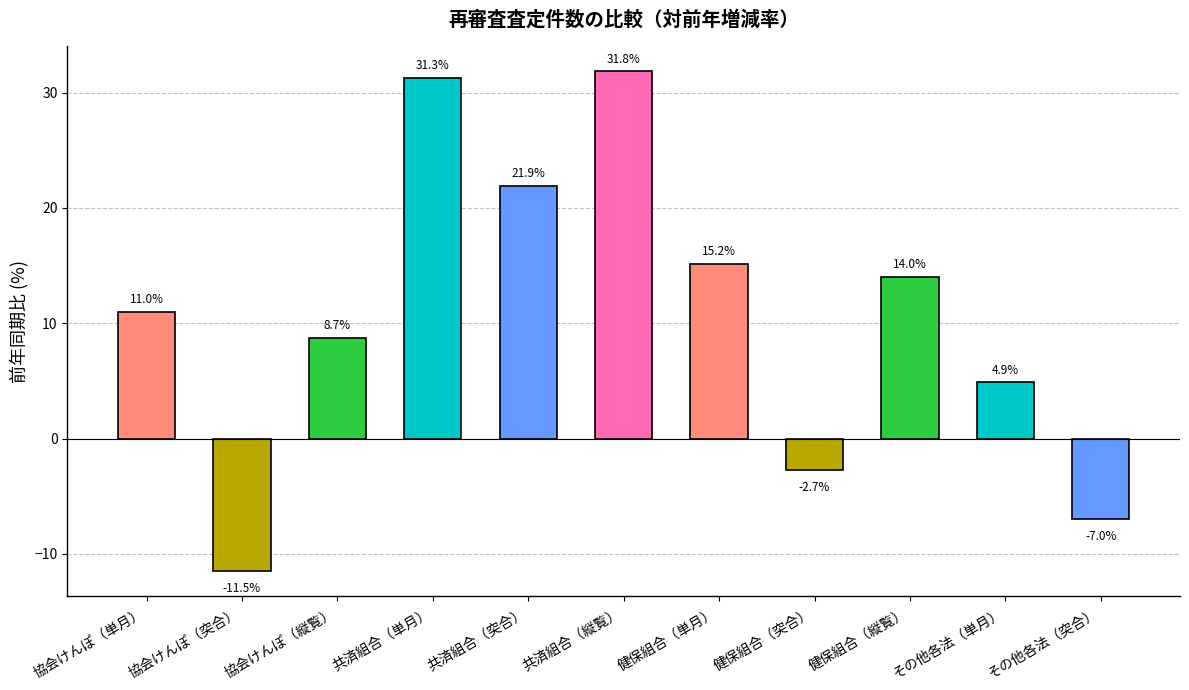

At which label does the data first exceed 10?

協会けんぽ（単月）